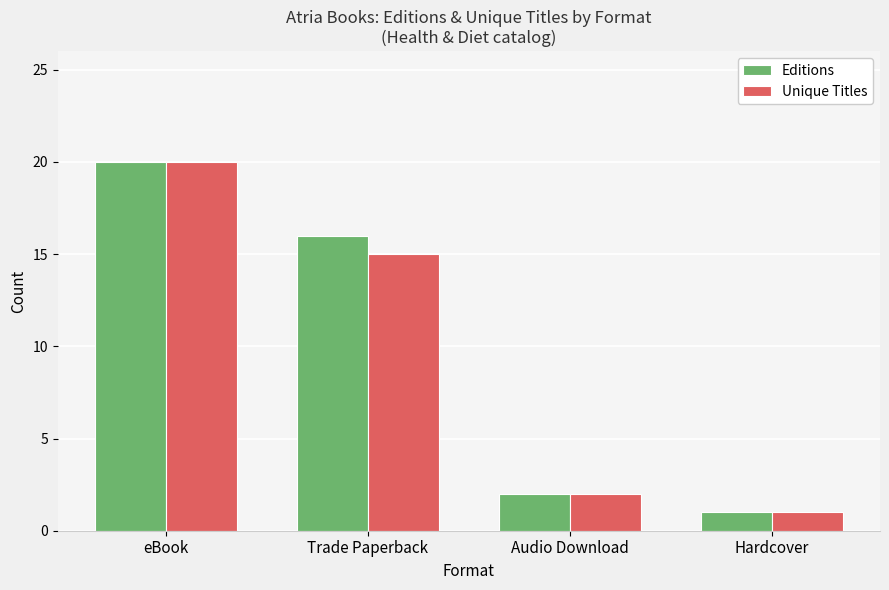

What is the label of the 3rd bar from the right?

Trade Paperback